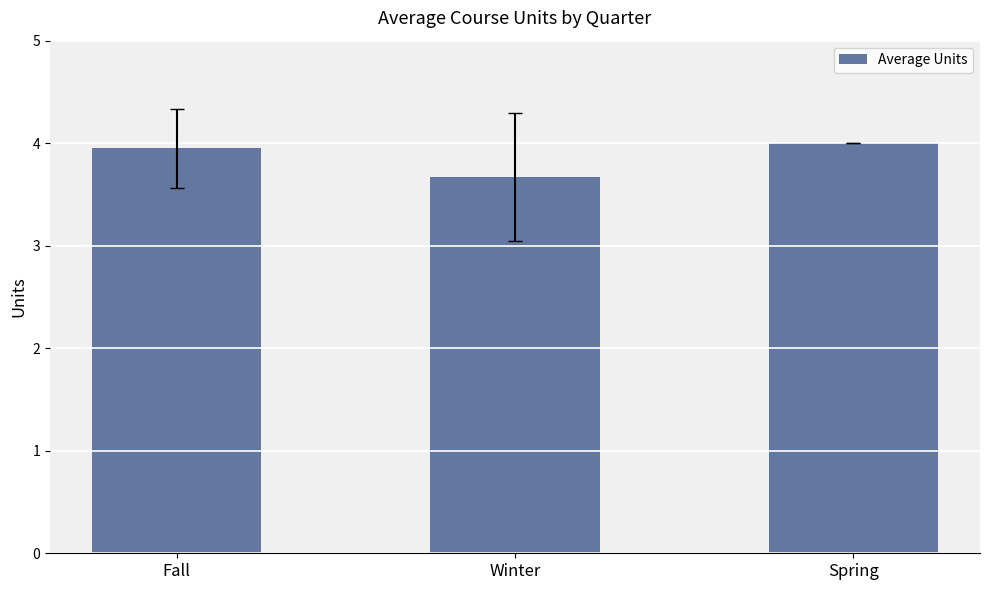

Which label corresponds to the largest value in the chart?

Spring